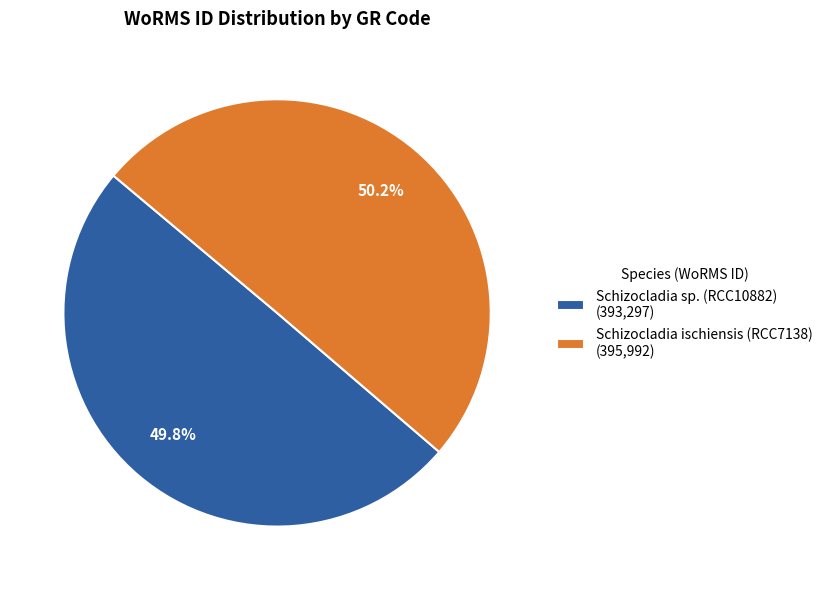

Is there a majority slice in this chart?

Yes